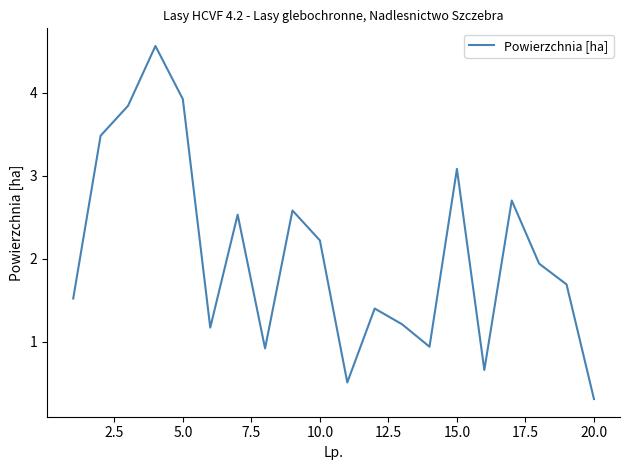

What is the maximum value shown in the chart?

4.6